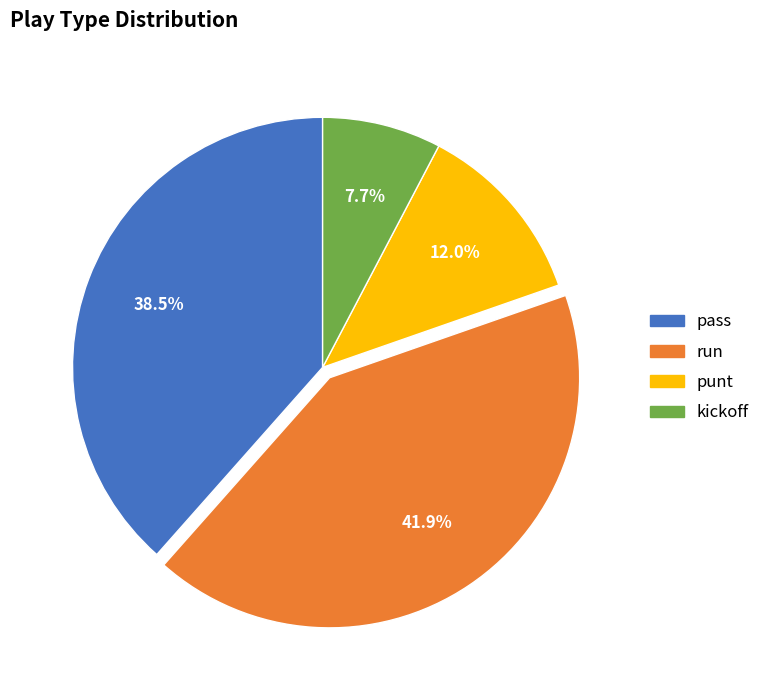

Is there a majority slice in this chart?

No